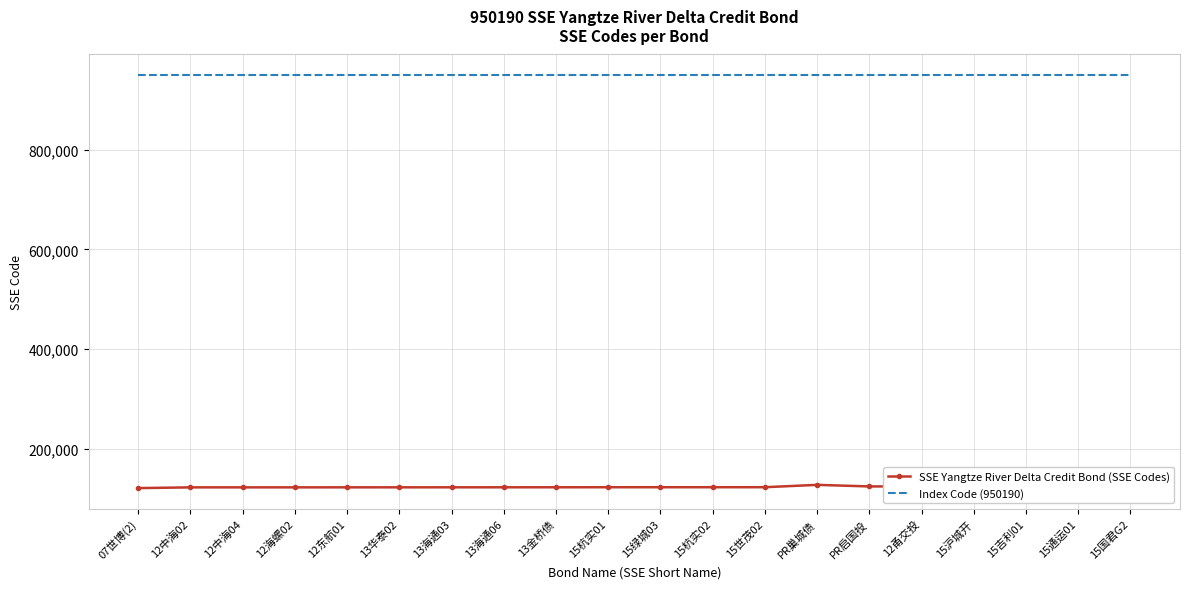

How many lines are shown in the chart?

2